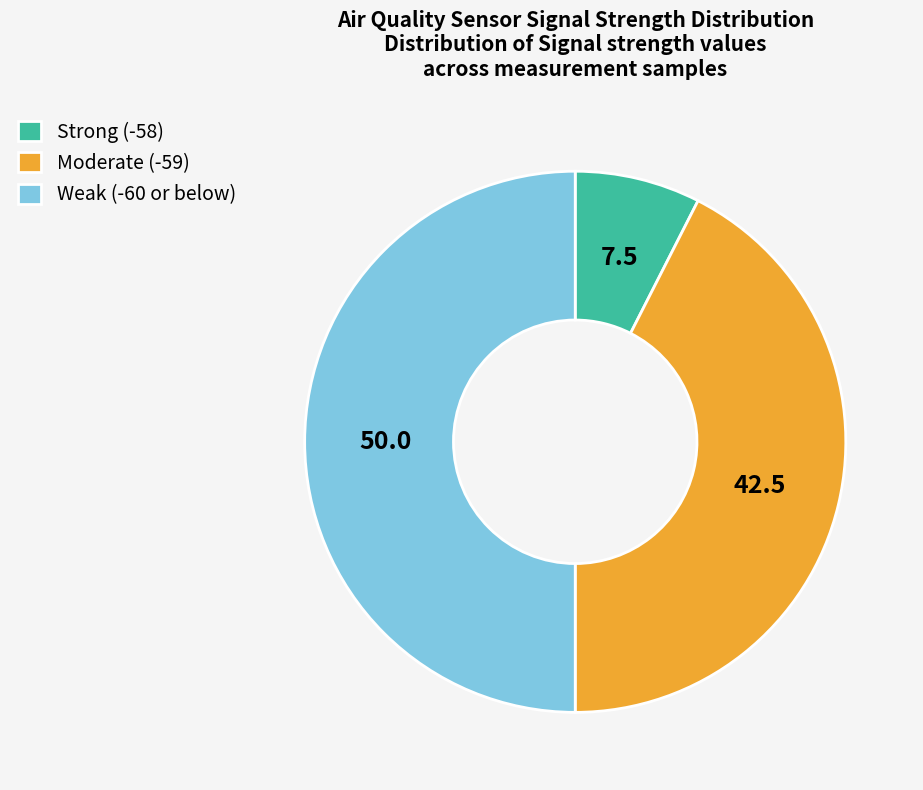

The Weak (-60 or below) slice represents 50% of the pie. True or false?

True